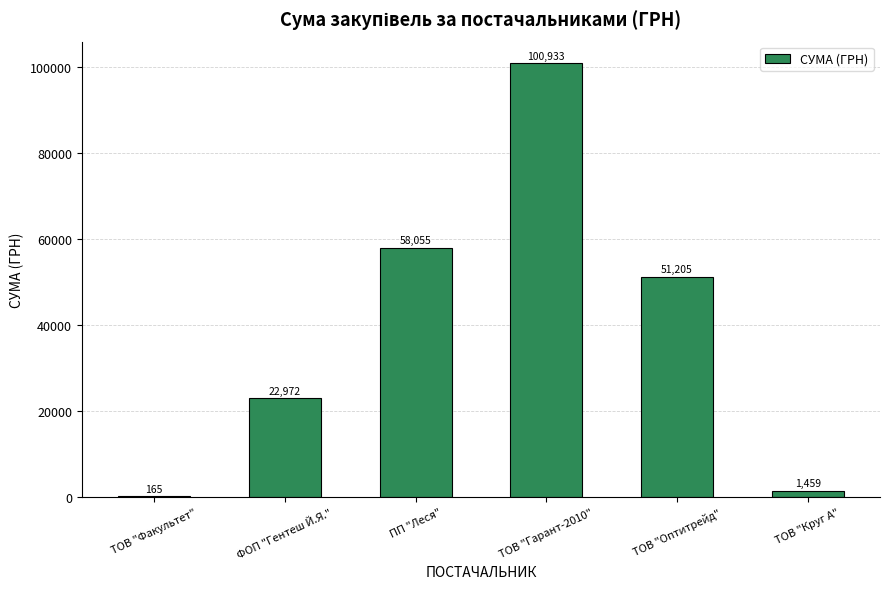

Which label corresponds to the largest value in the chart?

ТОВ "Гарант-2010"